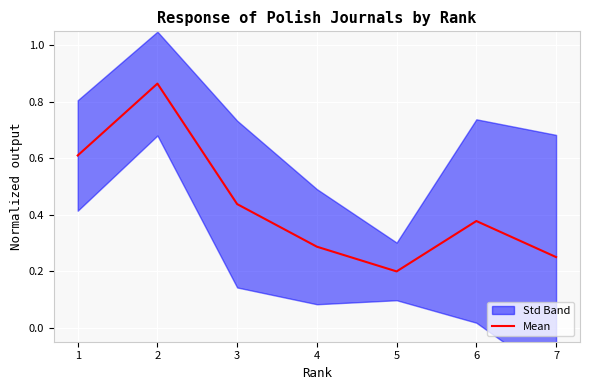

True or false: the data shows 0.2 at 7.

True